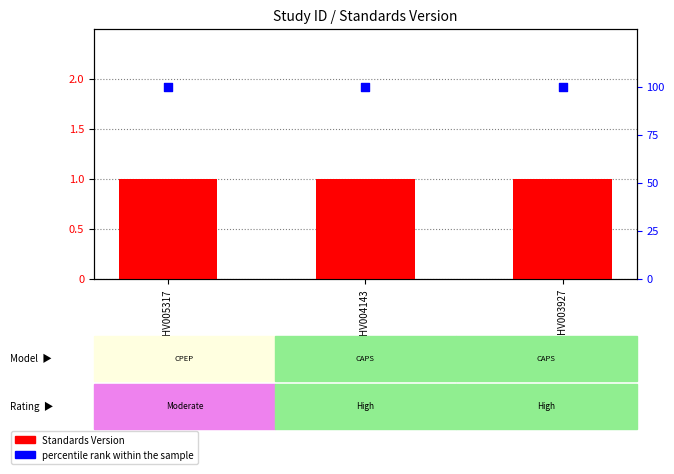

Which series contains the lowest Y value?

Standards Version